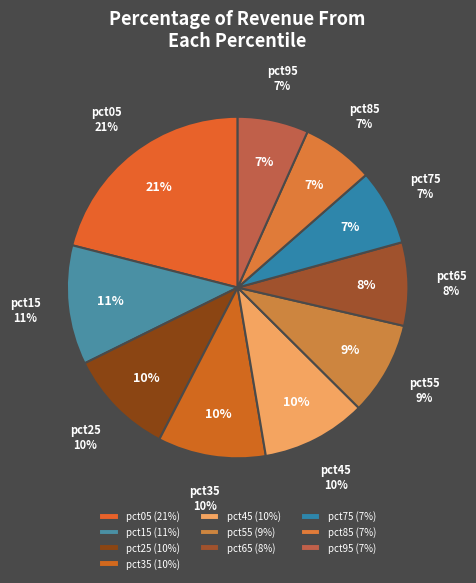

Do pct75 and pct55 together represent more than half of the pie?

No